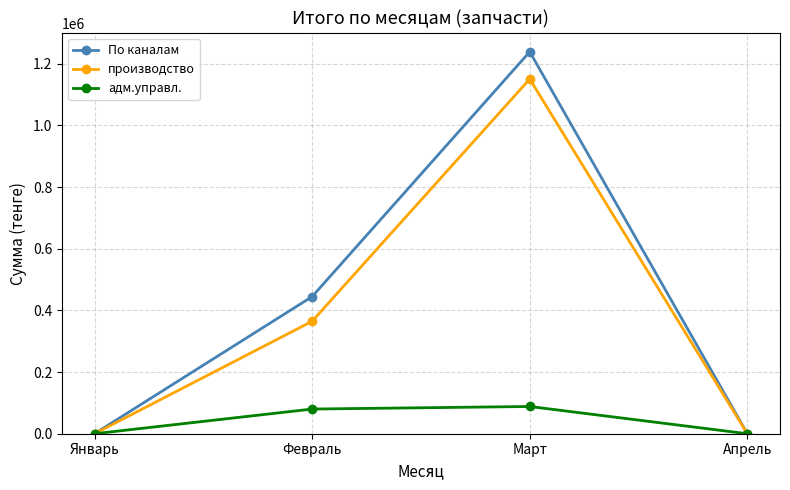

True or false: По каналам has more than 1 interior local peaks.

False